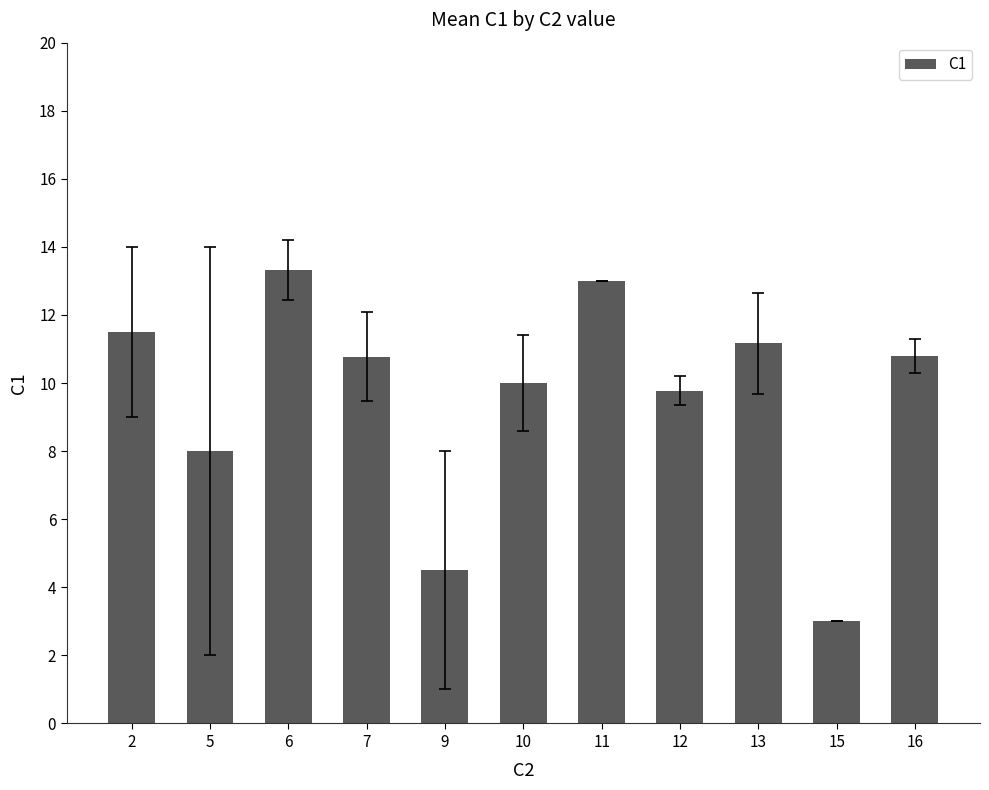

Which category has the lowest value across all series?

15